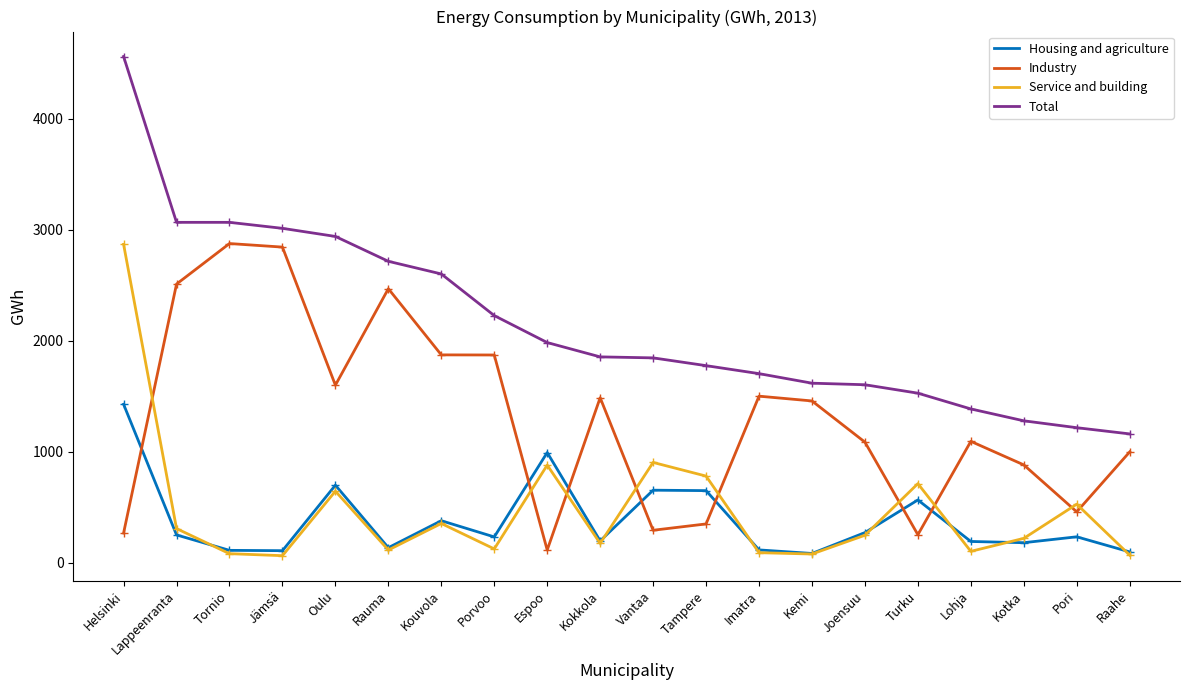

How many distinct data groups are displayed?

4